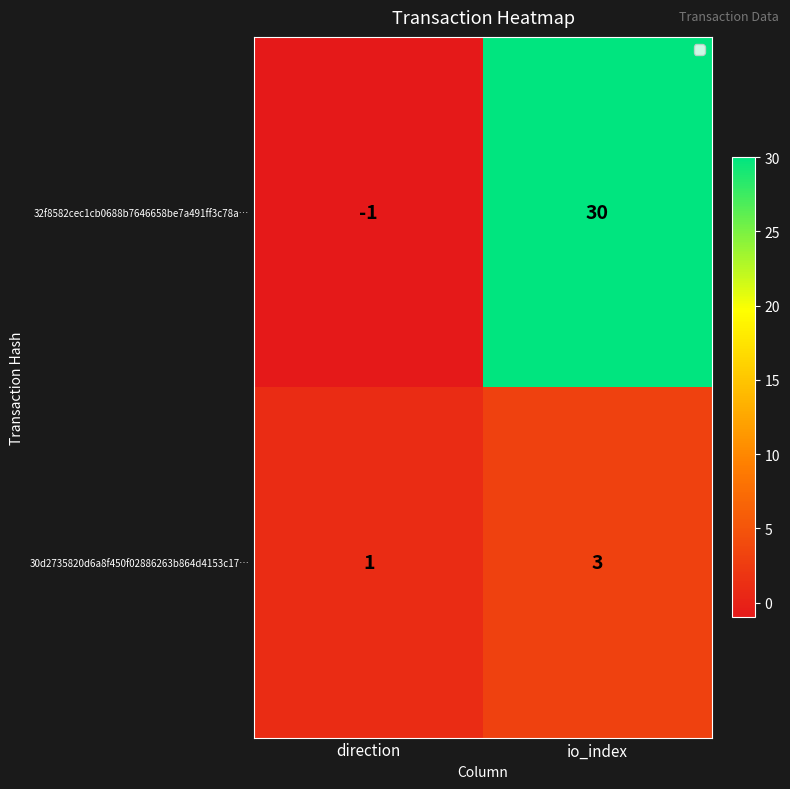

Count the number of categories in the chart.

2